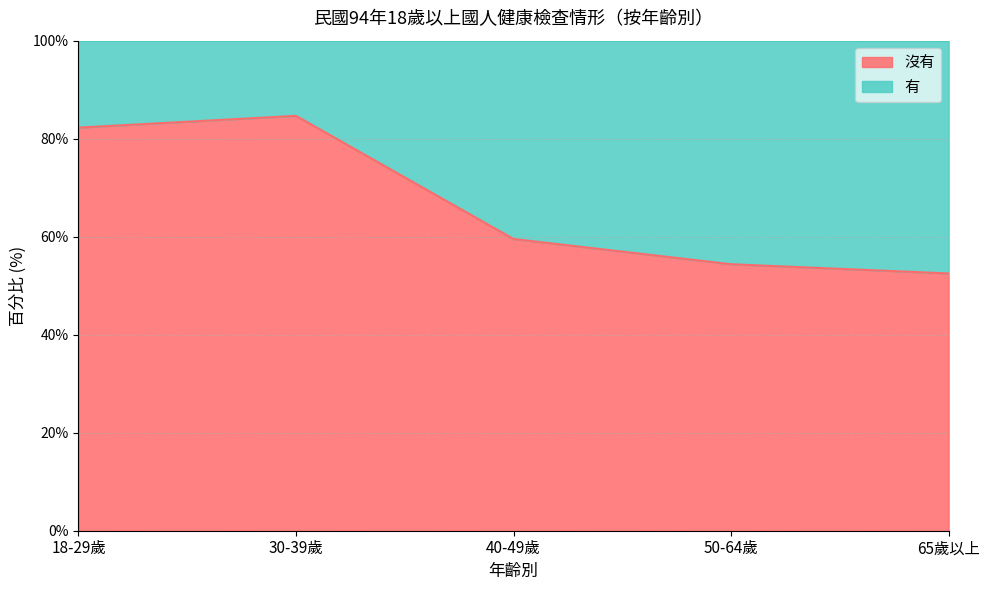

Reading left to right, transcribe all the data shown in this chart.

82.3	84.7	59.5	54.4	52.5